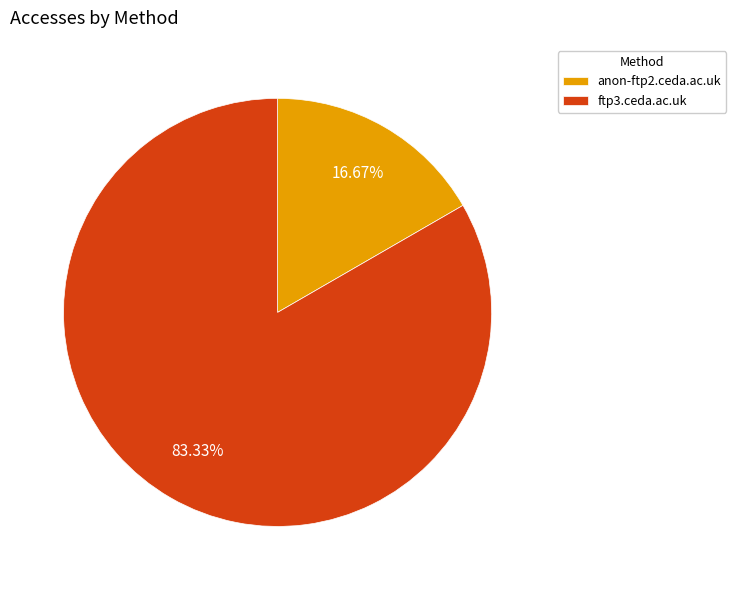

To the nearest percent, what percentage of the pie is ftp3.ceda.ac.uk?

83%